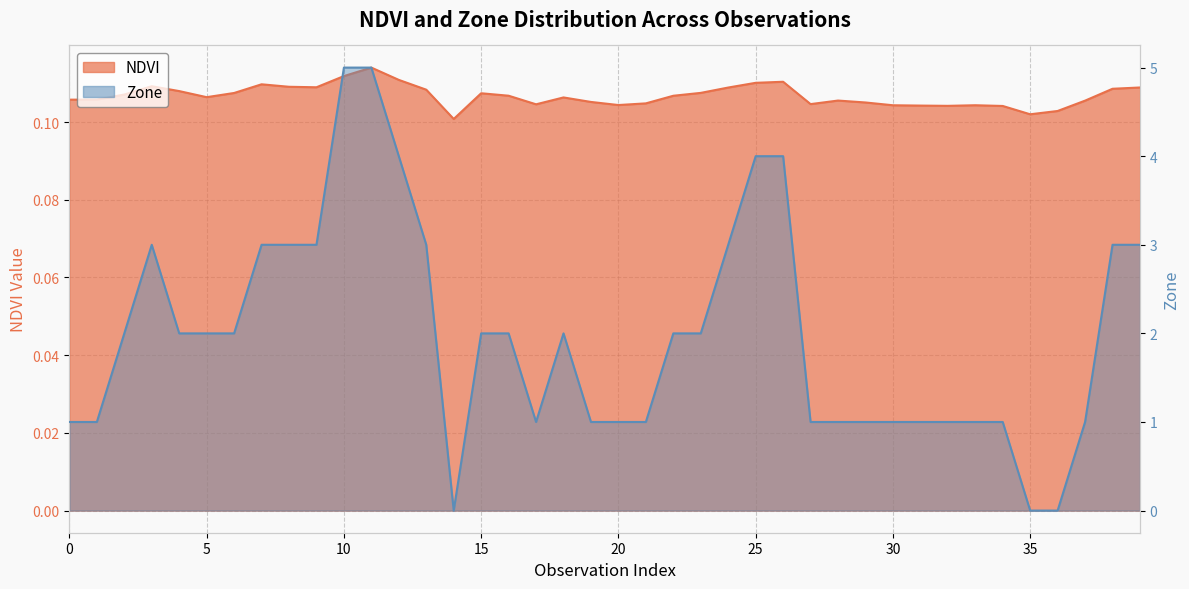

Rank the series by their maximum value, from highest to lowest.

Zone, NDVI